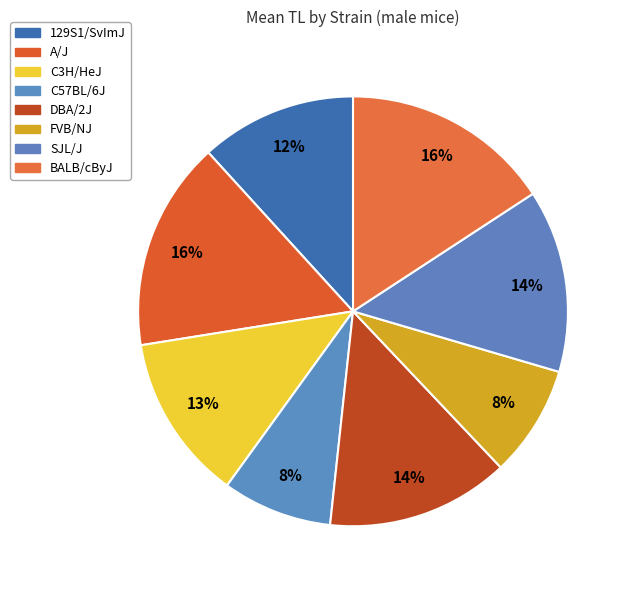

How many slices are in this pie chart?

8